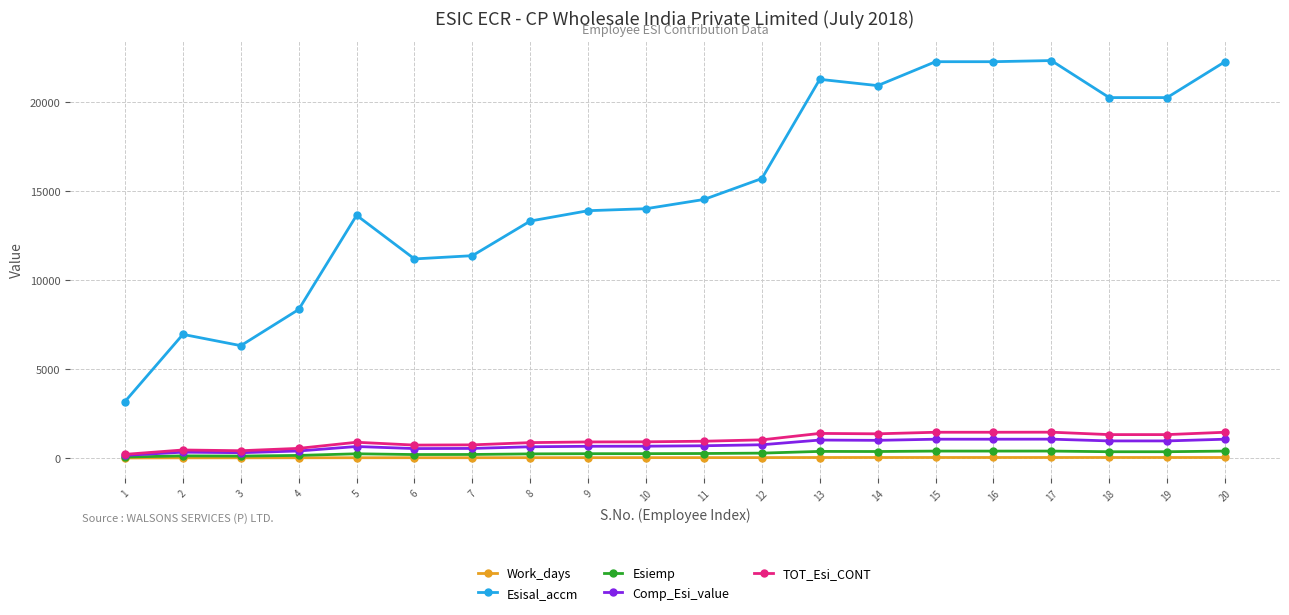

What is the sum of the TOT_Esi_CONT values at 15 and 19?

2767.3